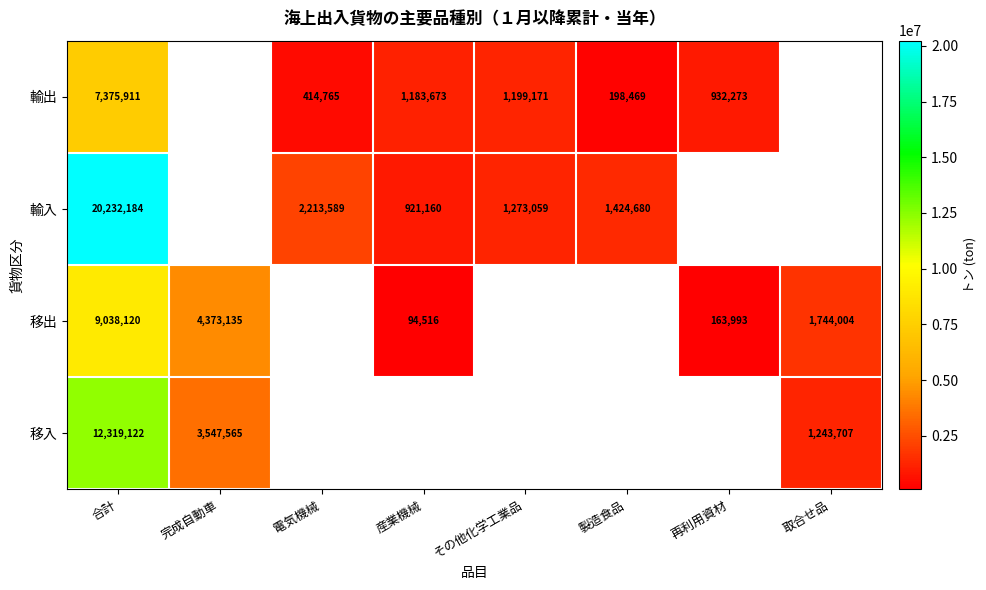

Is it true that 輸入 equals 2363380 at 製造食品?

False